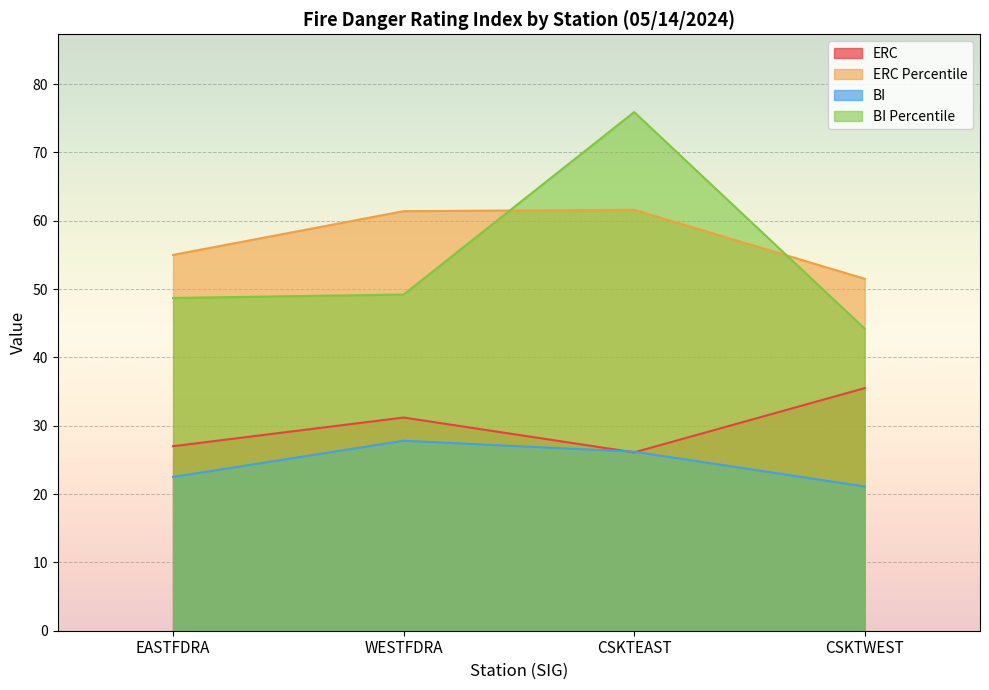

At which label is BI closest to 24?

EASTFDRA